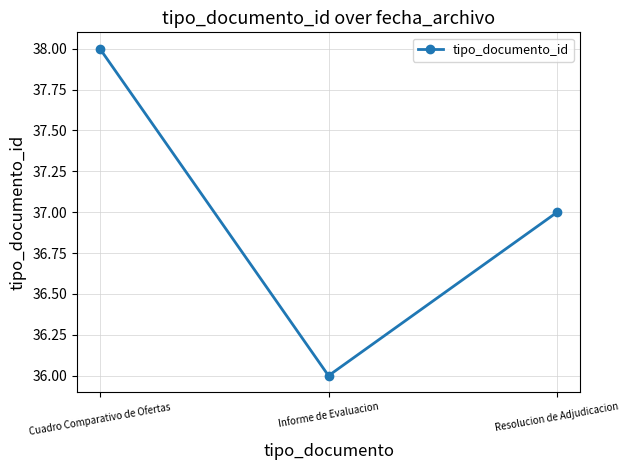

The chart shows a value of 57 at Cuadro Comparativo de Ofertas. True or false?

False